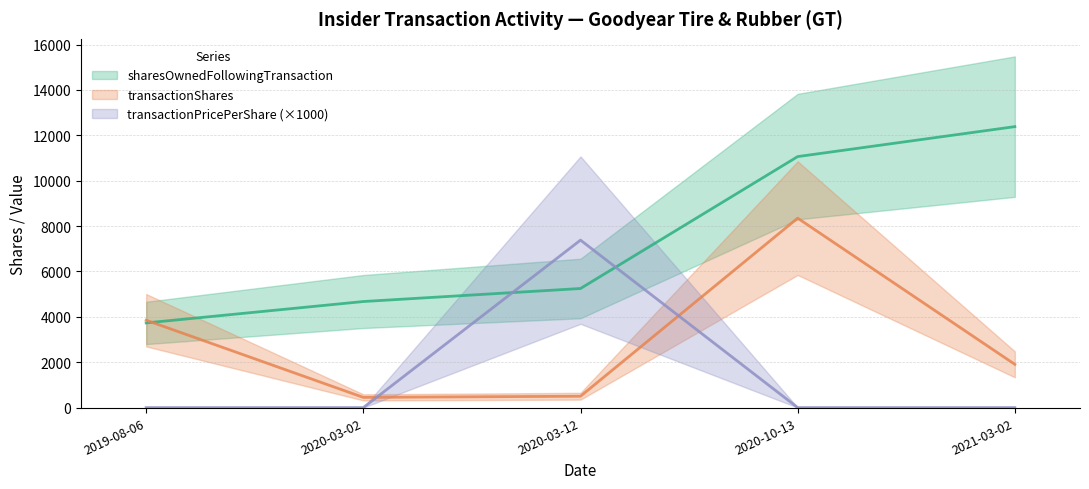

What is the approximate value of transactionShares at 2020-03-12?

500.0